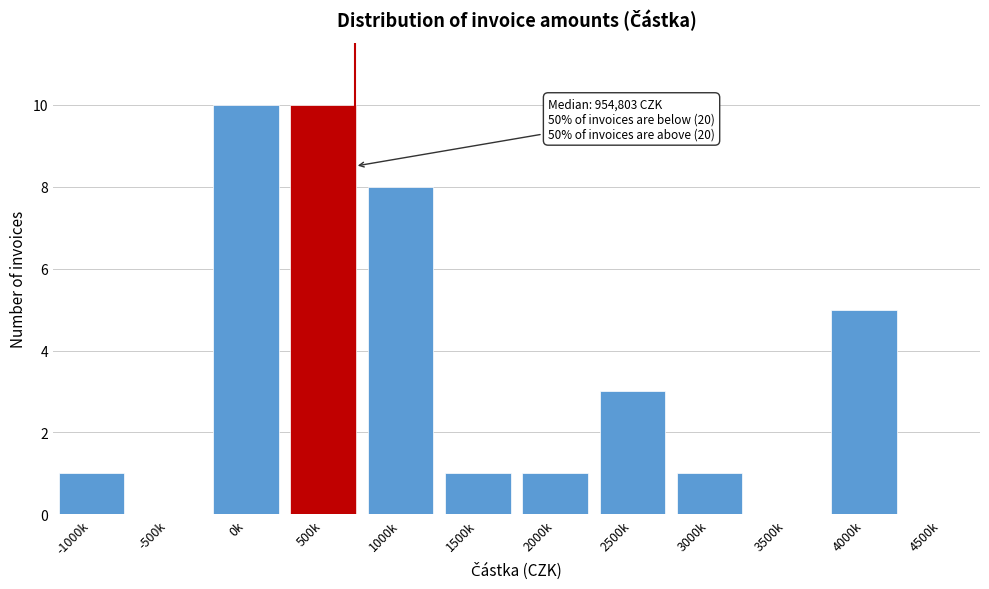

Reading left to right, what are all the values shown in this chart?

-1000k=1	-500k=0	0k=10	500k=10	1000k=8	1500k=1	2000k=1	2500k=3	3000k=1	3500k=0	4000k=5	4500k=0